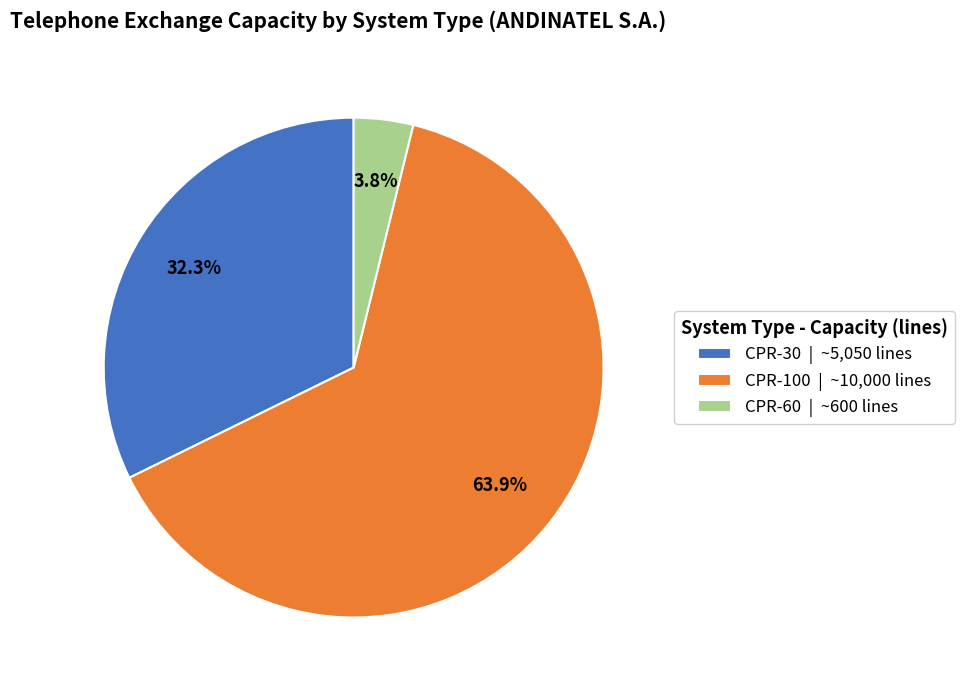

How many segments does this pie chart have?

3